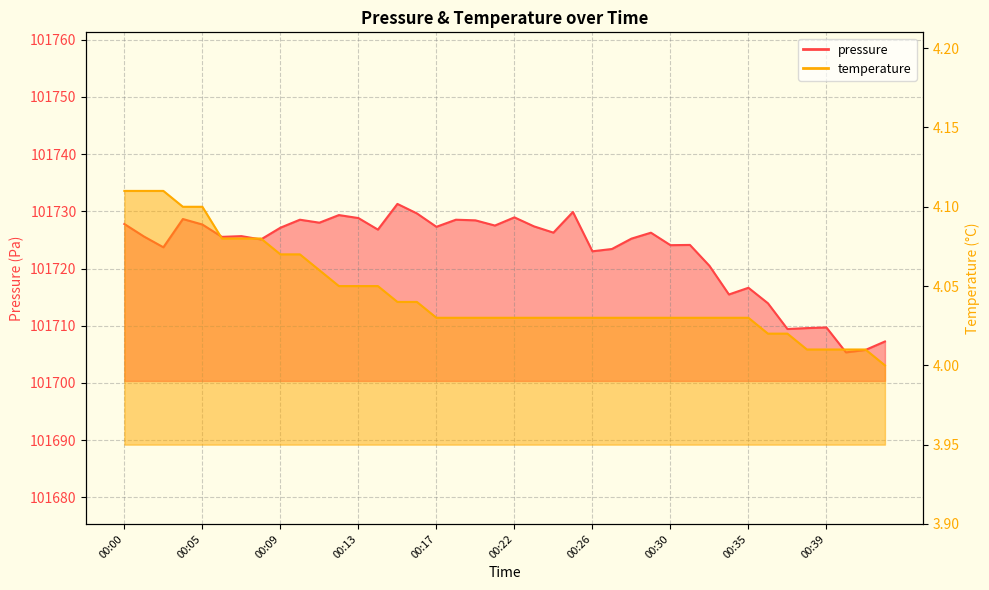

At which label does pressure reach its minimum?

00:40